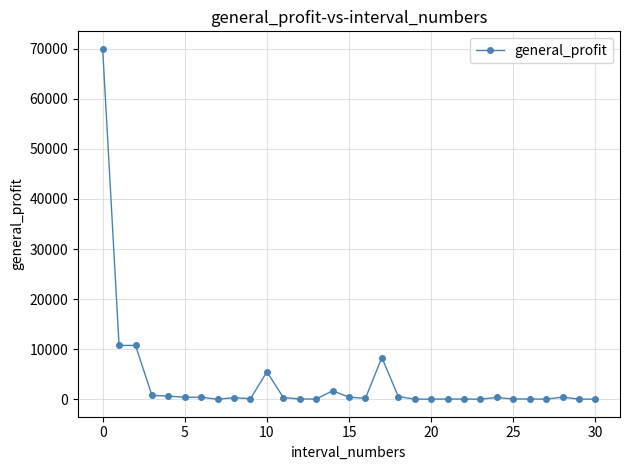

What is the difference between the maximum and minimum values?

69989.4